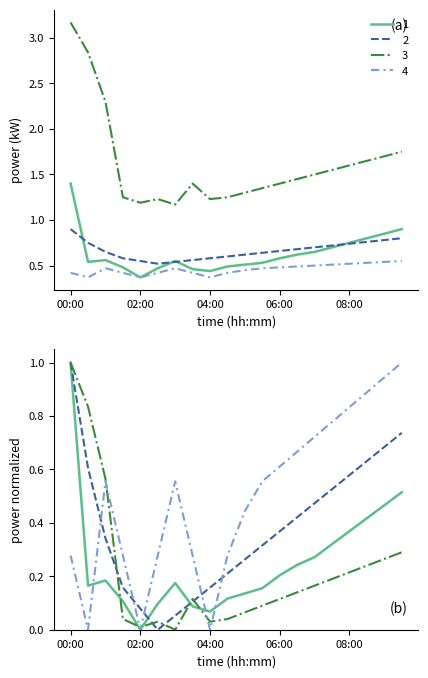

The value of upper at 06:30 is 1.4. True or false?

True